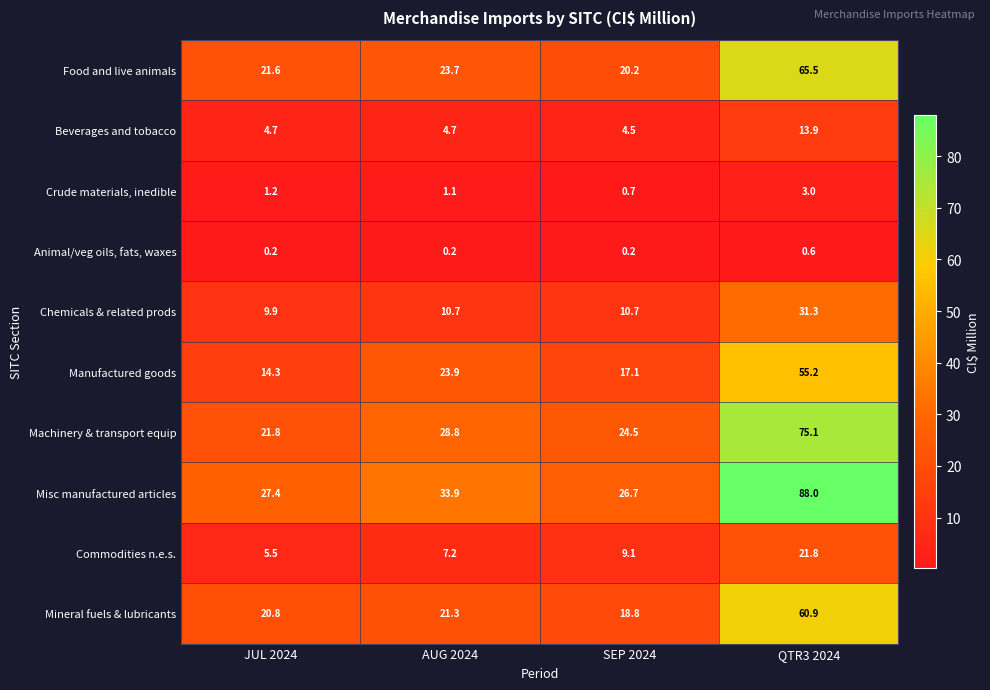

Count the number of categories in the chart.

4